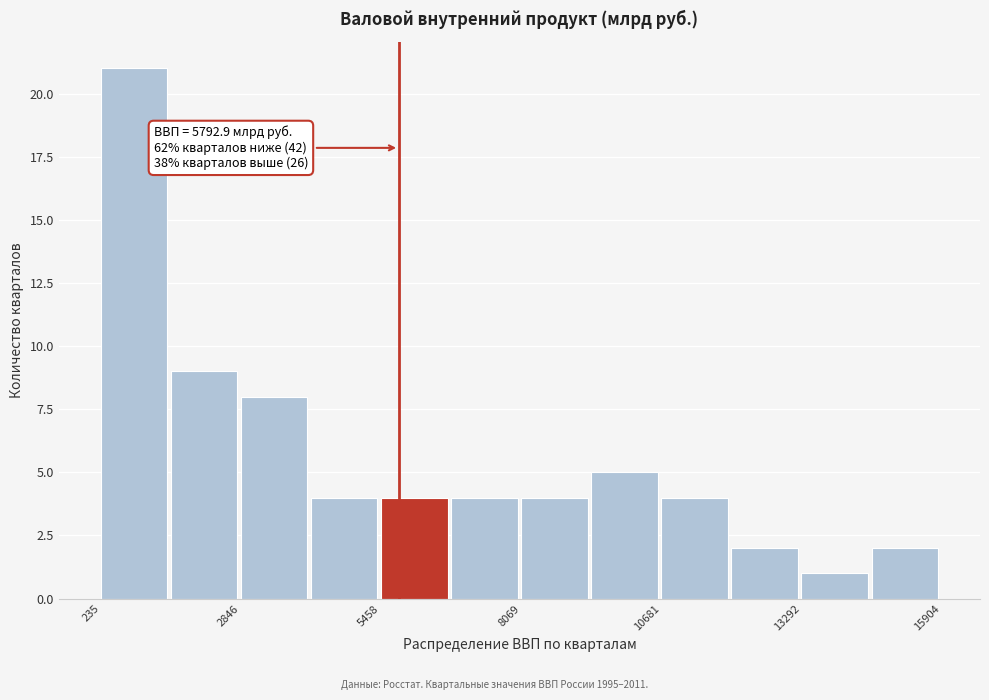

Around what value on the x-axis is the tallest bar? Give the approximate position of its centre, as read against the axis.

1000